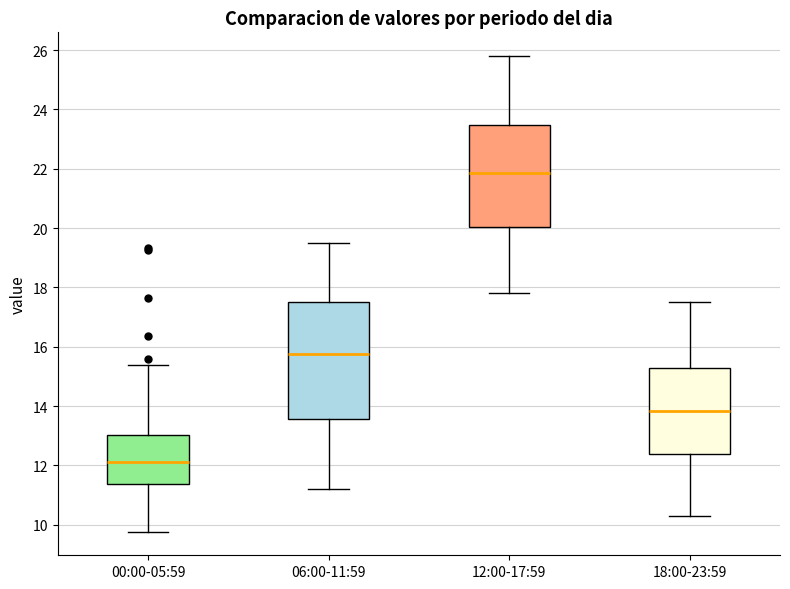

Where does the lower whisker of the box for 06:00-11:59 end on the y-axis? The values are not printed on the chart, so give them approximately, as read against the axis.

11.2